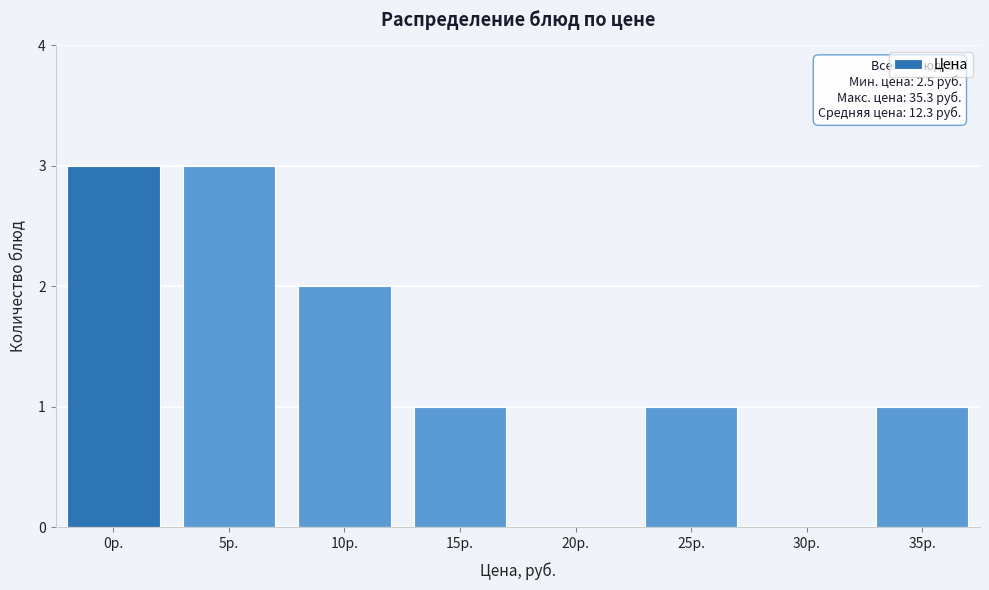

Reading right to left, list all the values displayed in this chart.

35р.=1	30р.=0	25р.=1	20р.=0	15р.=1	10р.=2	5р.=3	0р.=3